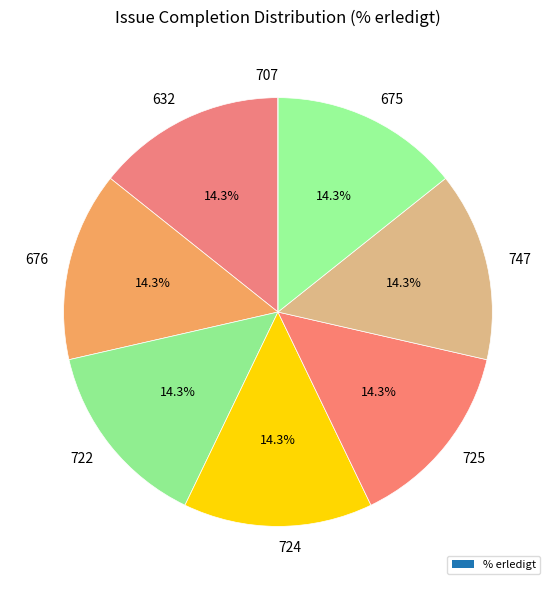

Is 675 the majority of the pie?

No